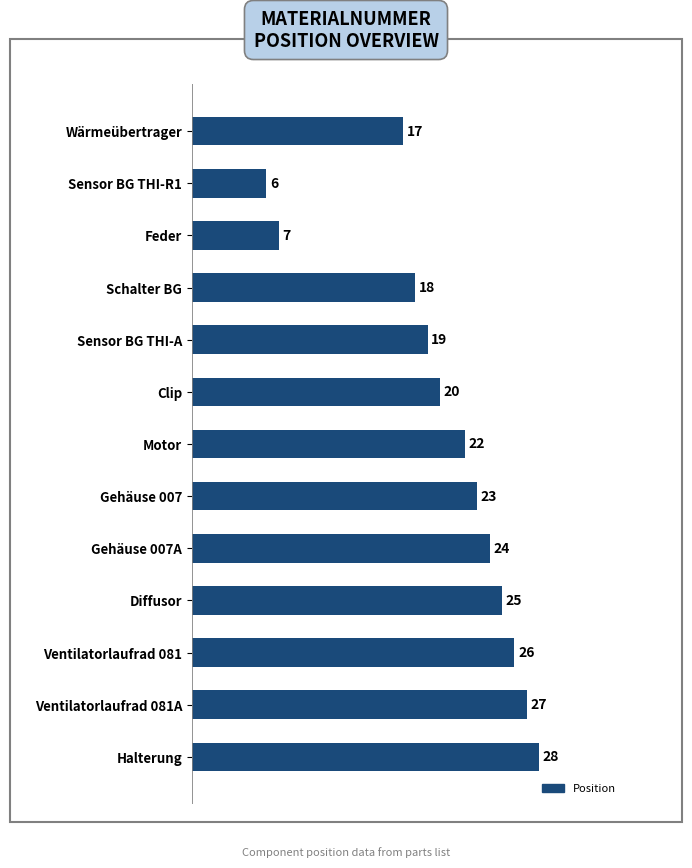

The chart shows a value of 45 at Ventilatorlaufrad 081A. True or false?

False